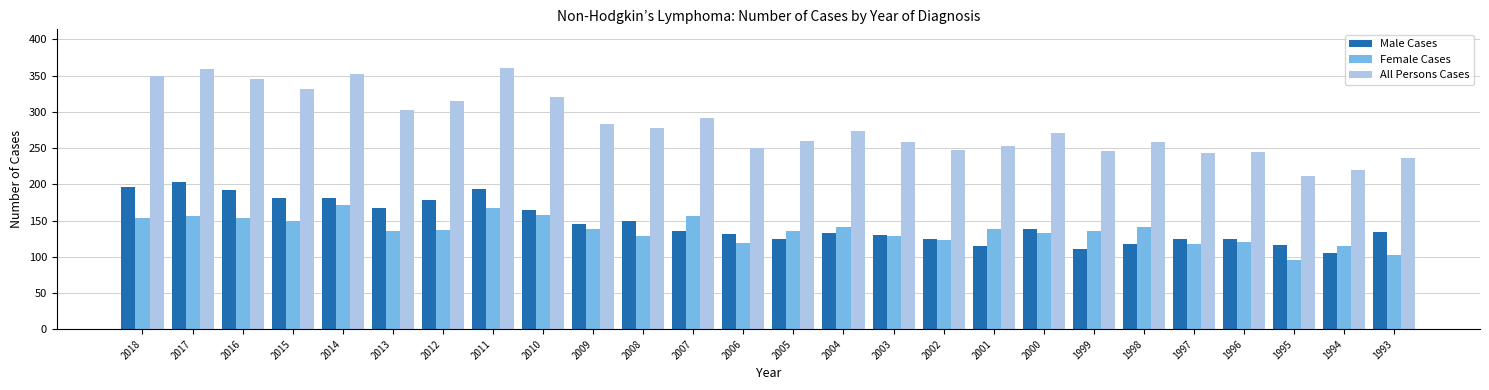

What is the highest value of the Female Cases series?

171